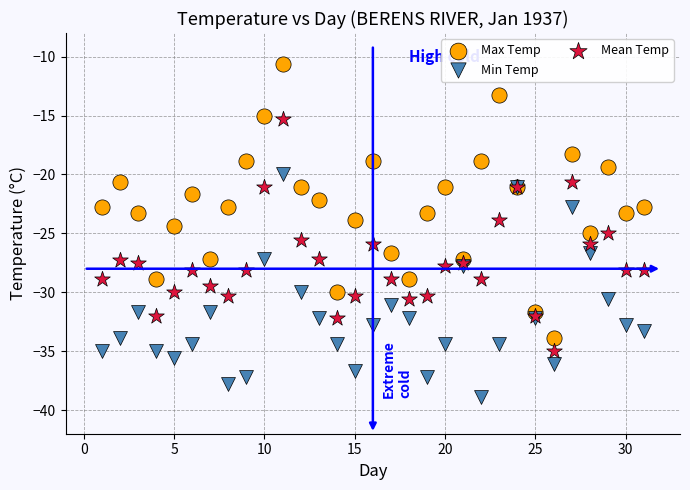

Which series has the largest Y range (max minus min)?

Max Temp